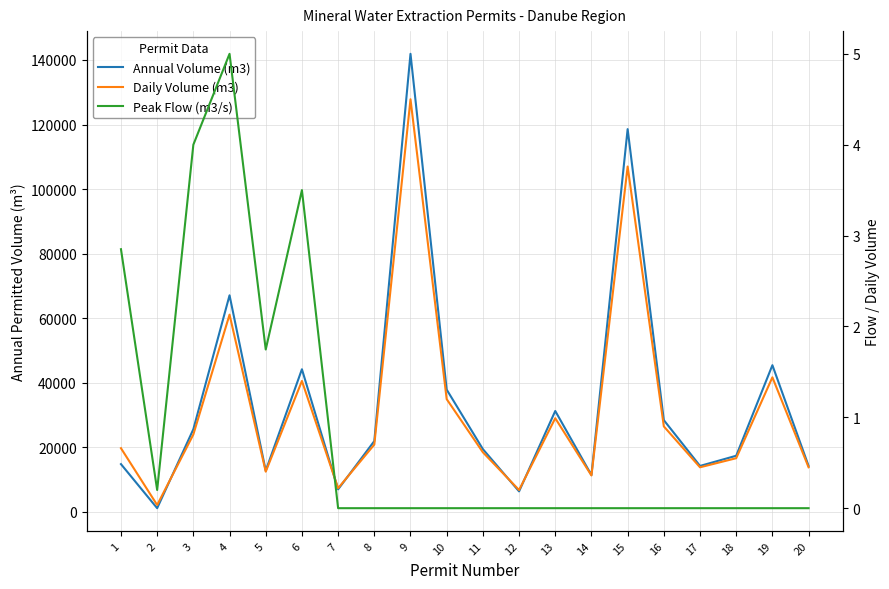

Rank the series by their maximum value, from lowest to highest.

Daily Volume (m3), Peak Flow (m3/s), Annual Volume (m3)